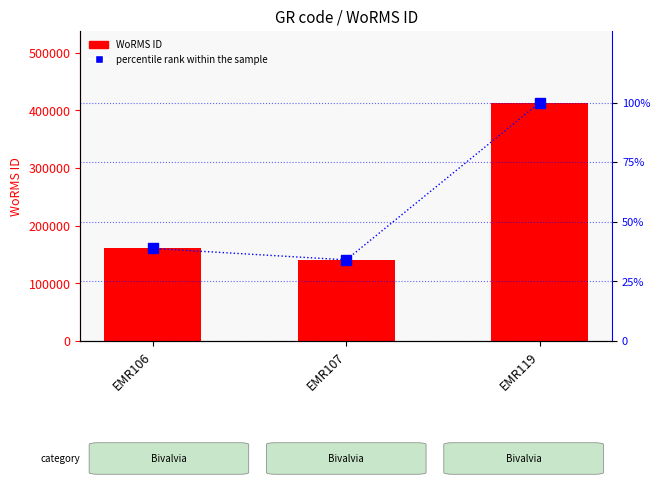

Rank the series at EMR107 from lowest to highest value.

percentile rank within the sample, WoRMS ID